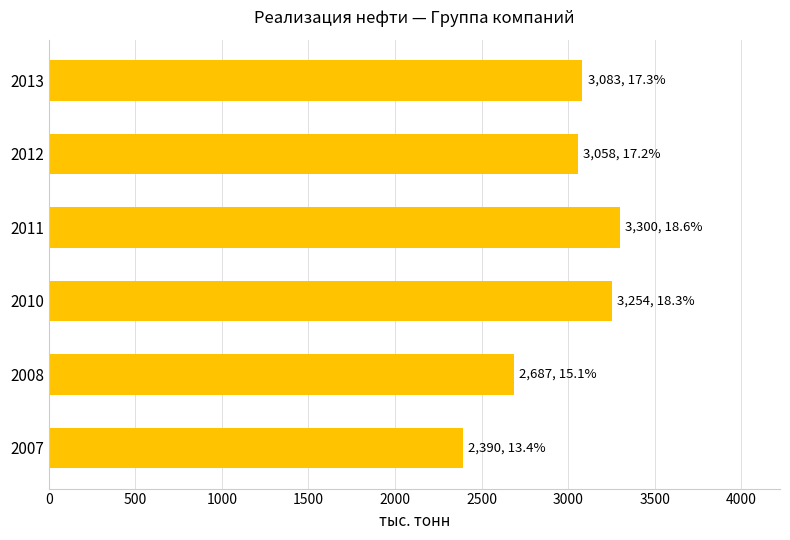

Between 2007 and 2008, which is larger?

2008